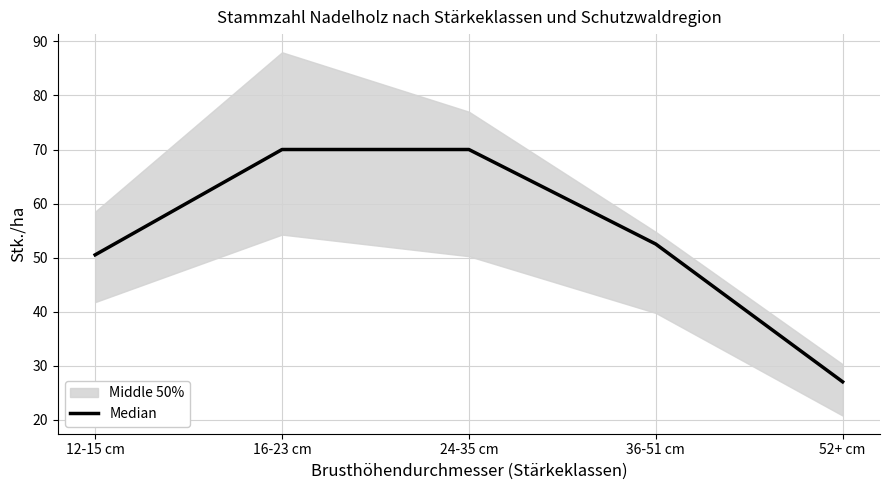

Rank the categories by value from highest to lowest.

16-23 cm, 24-35 cm, 36-51 cm, 12-15 cm, 52+ cm